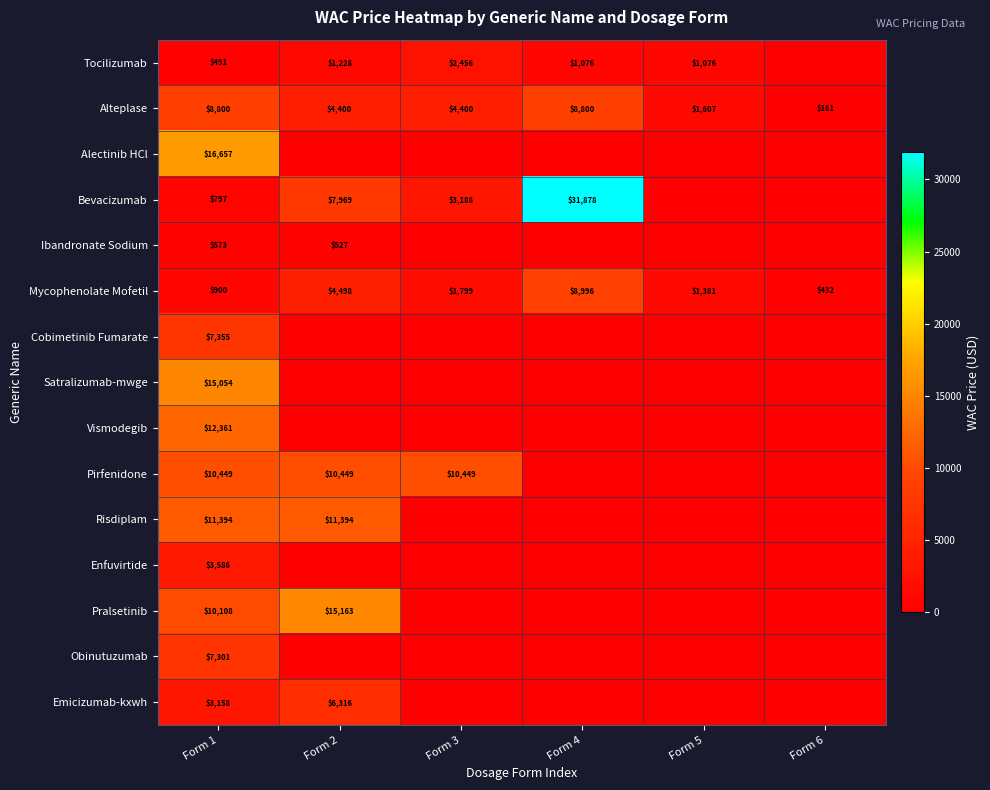

What is the difference between the highest and lowest values at Form 3?

10449.4